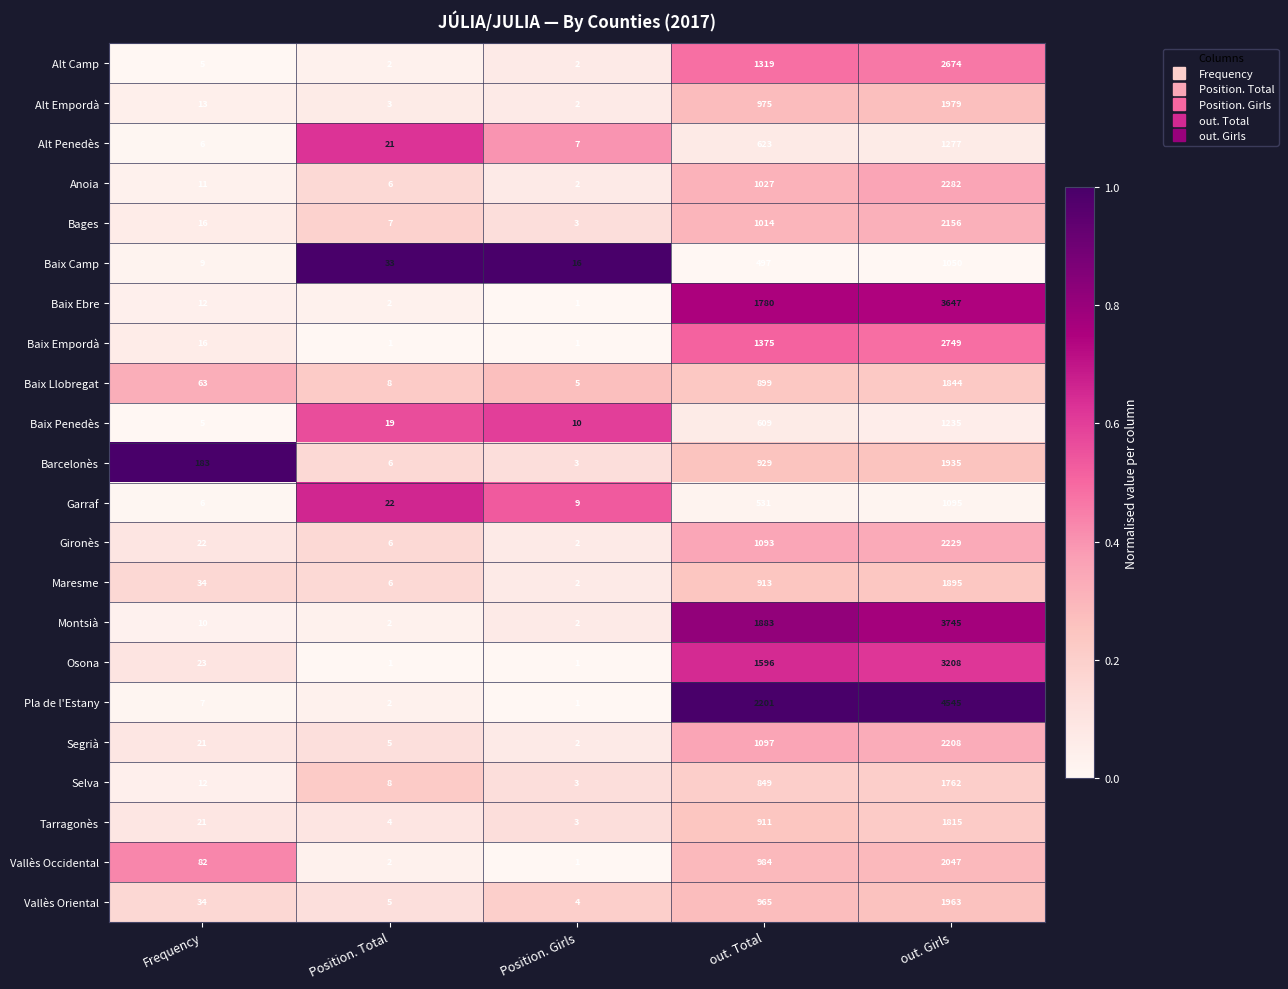

What is the spread (max minus min) of values at Position. Girls?

15